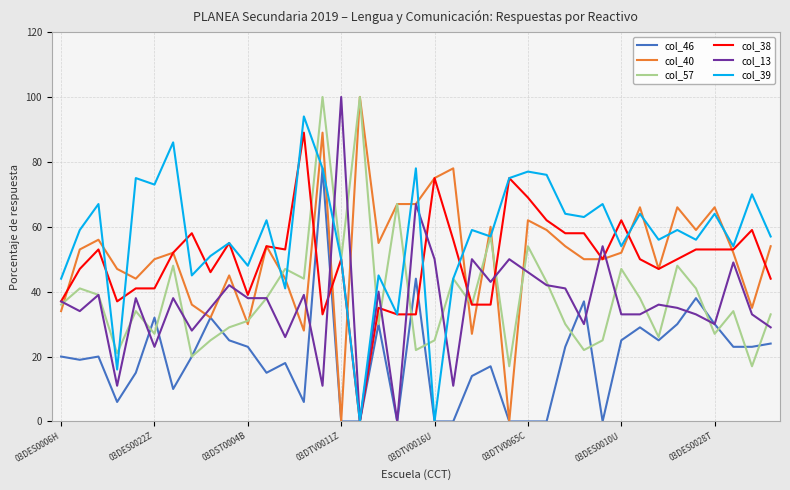

Reading right to left, extract all data points from this chart.

col_46: 24	23	23	30	38	30	25	29	25	0	37	23	0	0	0	17	14	0	0	44	0	30	0	0	78	6	18	15	23	25	32	20	10	32	15	6	20	19	20
col_40: 54	35	52	66	59	66	47	66	52	50	50	54	59	62	0	60	27	78	75	67	67	55	100	0	89	28	44	54	30	45	32	36	52	50	44	47	56	53	34
col_57: 33	17	34	27	41	48	26	38	47	25	22	30	43	54	17	57	36	44	25	22	67	30	100	50	100	44	47	38	31	29	25	20	48	27	34	21	39	41	36
col_38: 44	59	53	53	53	50	47	50	62	50	58	58	62	69	75	36	36	56	75	33	33	35	0	50	33	89	53	54	39	55	46	58	52	41	41	37	53	47	37
col_13: 29	33	49	30	33	35	36	33	33	54	30	41	42	46	50	43	50	11	50	67	0	40	0	100	11	39	26	38	38	42	35	28	38	23	38	11	39	34	37
col_39: 57	70	54	64	56	59	56	64	54	67	63	64	76	77	75	57	59	44	0	78	33	45	0	50	78	94	41	62	48	55	51	45	86	73	75	16	67	59	44